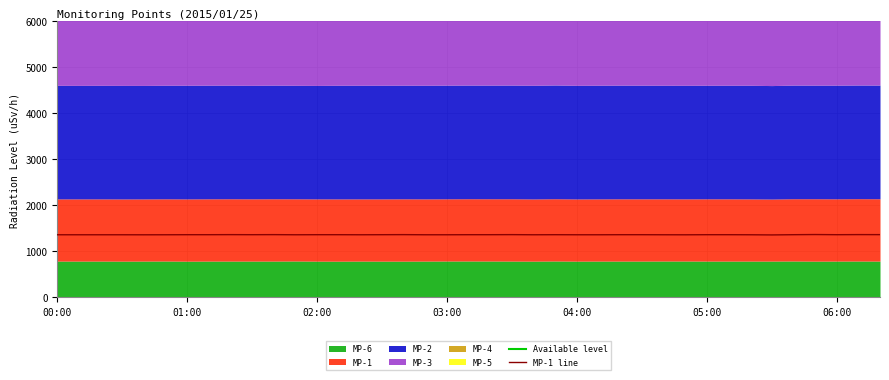

Reading left to right, transcribe all the data shown in this chart.

Available level: 12240.2	12241.6	12240.2	12239.5	12239.5	12244.4	12237.4	12247.9	12246.5	12246.5	12247.9	12245.1	12244.4	12245.1	12251.4	12247.9	12251.4	12244.4	12252.8	12250.7	12245.8	12254.2	12247.2	12257.0	12254.9	12251.4	12252.1	12247.9	12246.5	12245.8	12255.6	12250.0	12245.1	12245.1	12252.1	12254.9	12254.2	12254.2	12253.5
MP-1 line: 1353.1	1353.1	1353.1	1353.1	1352.4	1353.1	1354.5	1354.5	1355.9	1354.5	1355.9	1353.1	1354.5	1354.5	1353.1	1354.5	1355.9	1353.1	1353.1	1354.5	1354.5	1355.9	1353.1	1354.5	1353.1	1353.1	1354.5	1354.5	1353.1	1352.4	1354.5	1354.5	1353.1	1349.6	1354.5	1358.0	1354.5	1356.6	1355.9